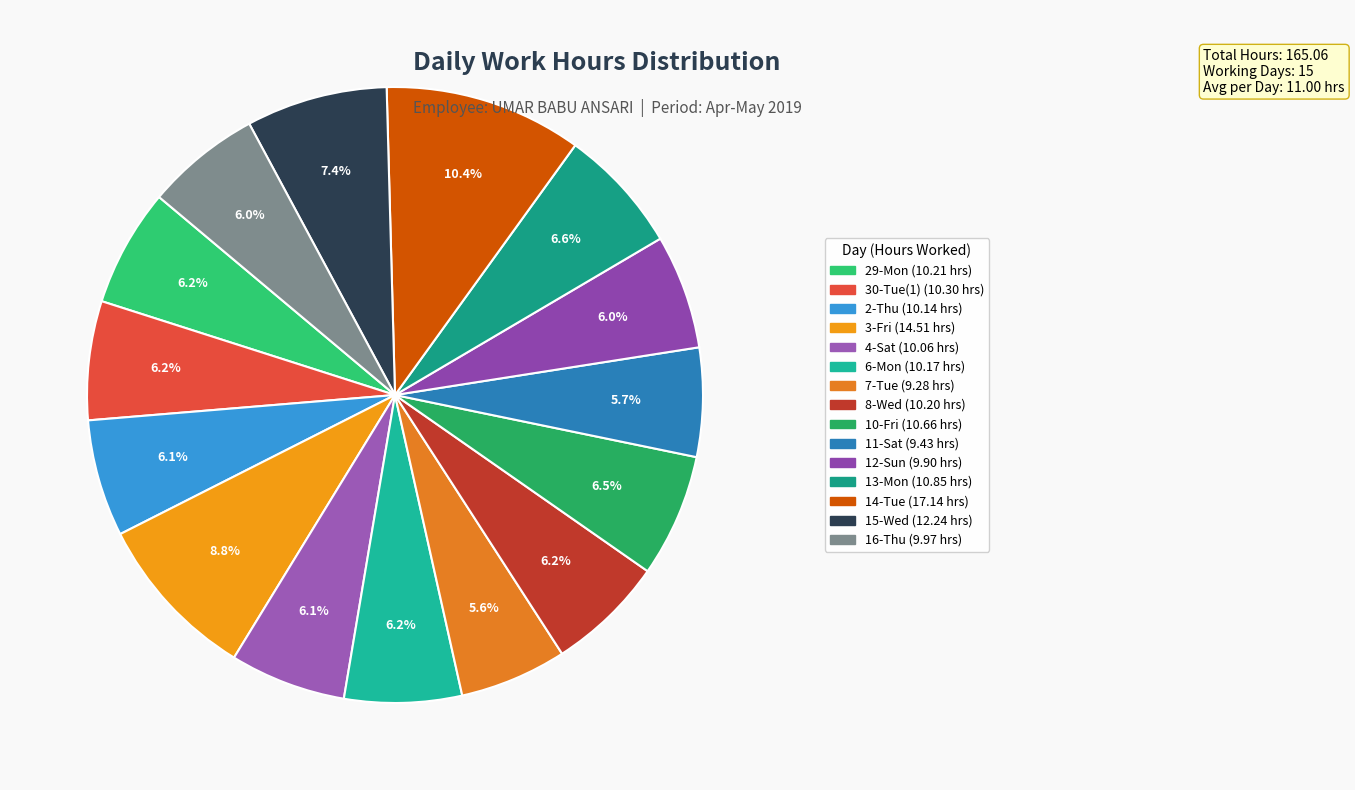

Count the number of slices in the pie.

15